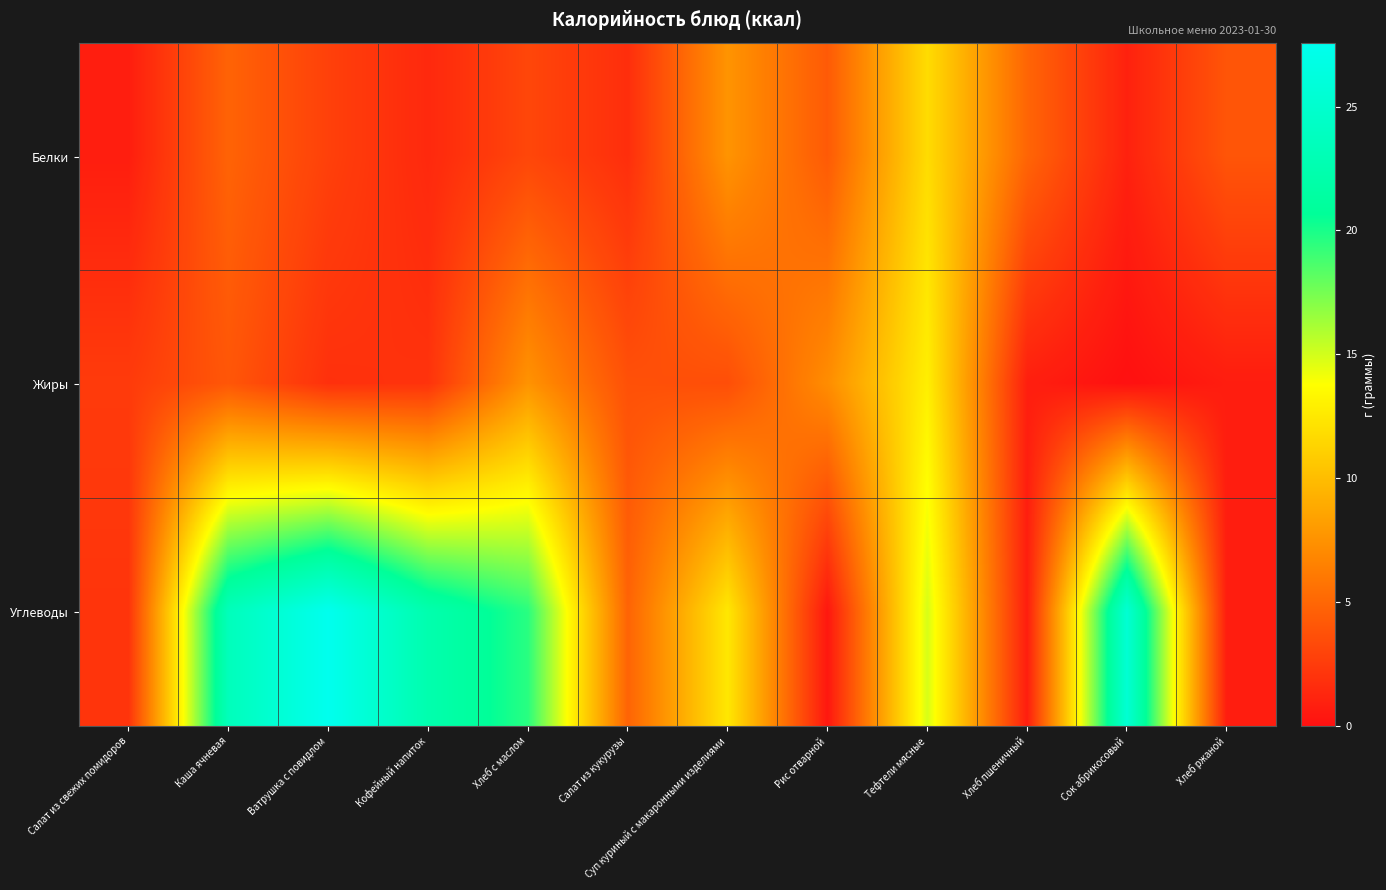

Count the number of data series in this chart.

3